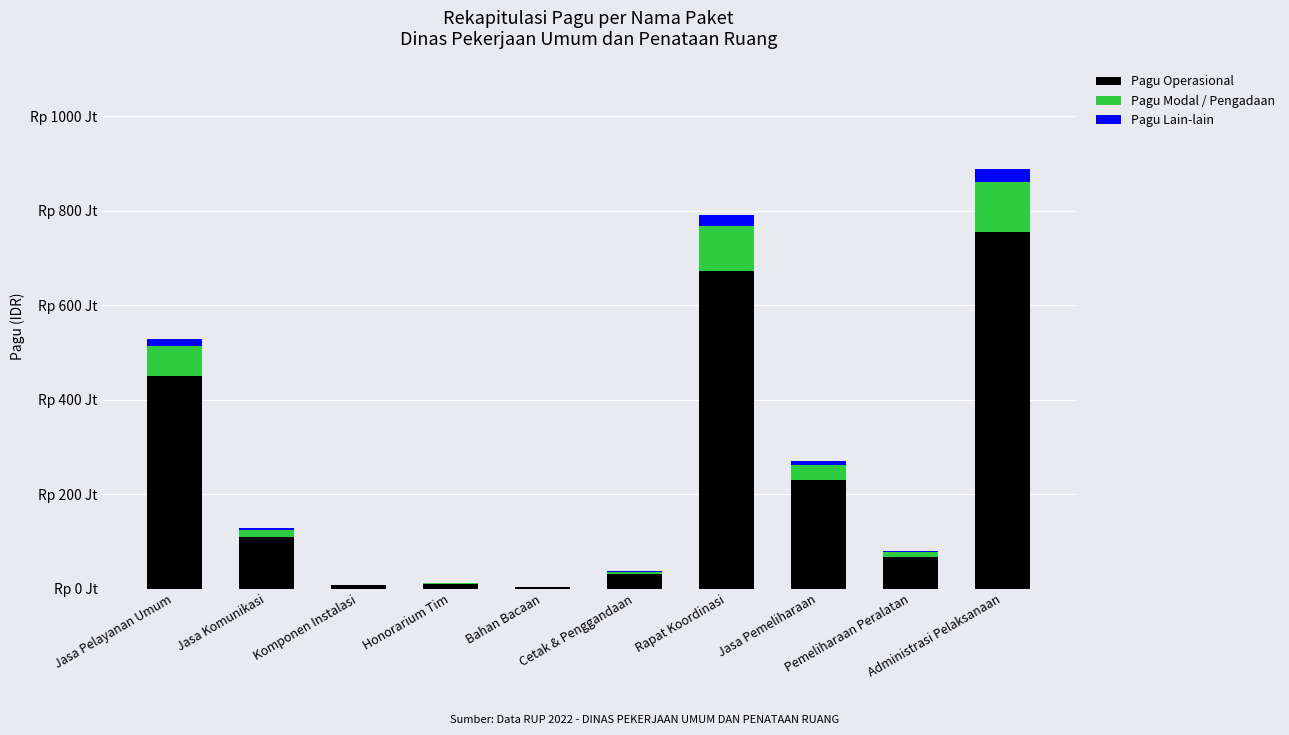

Are the bars horizontal?

No